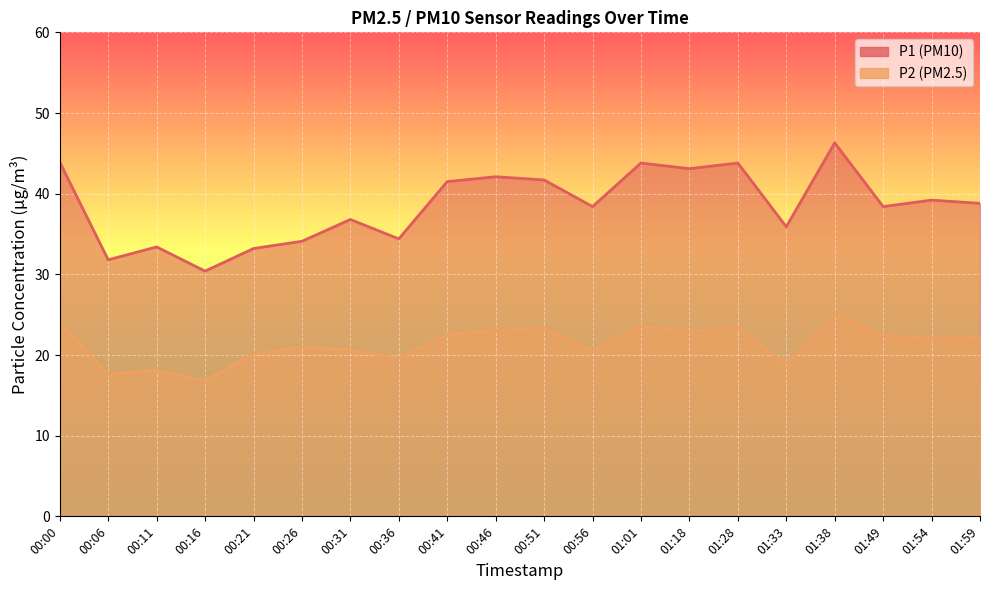

What position from the right is 01:33?

5